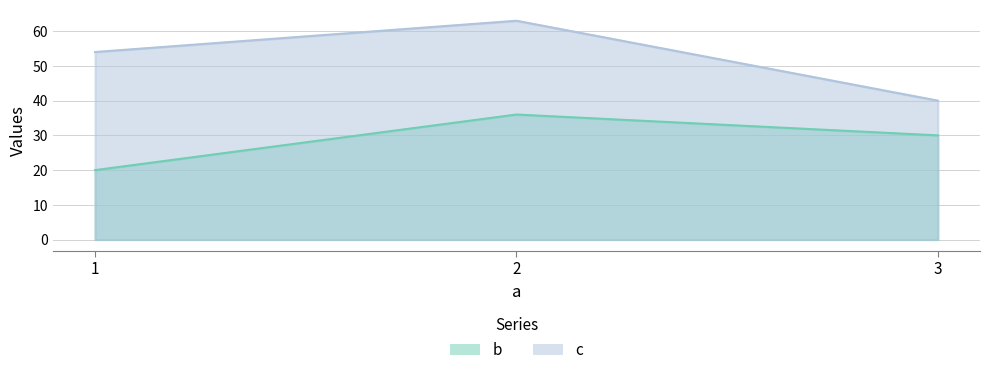

Which series has the largest range (max minus min)?

c